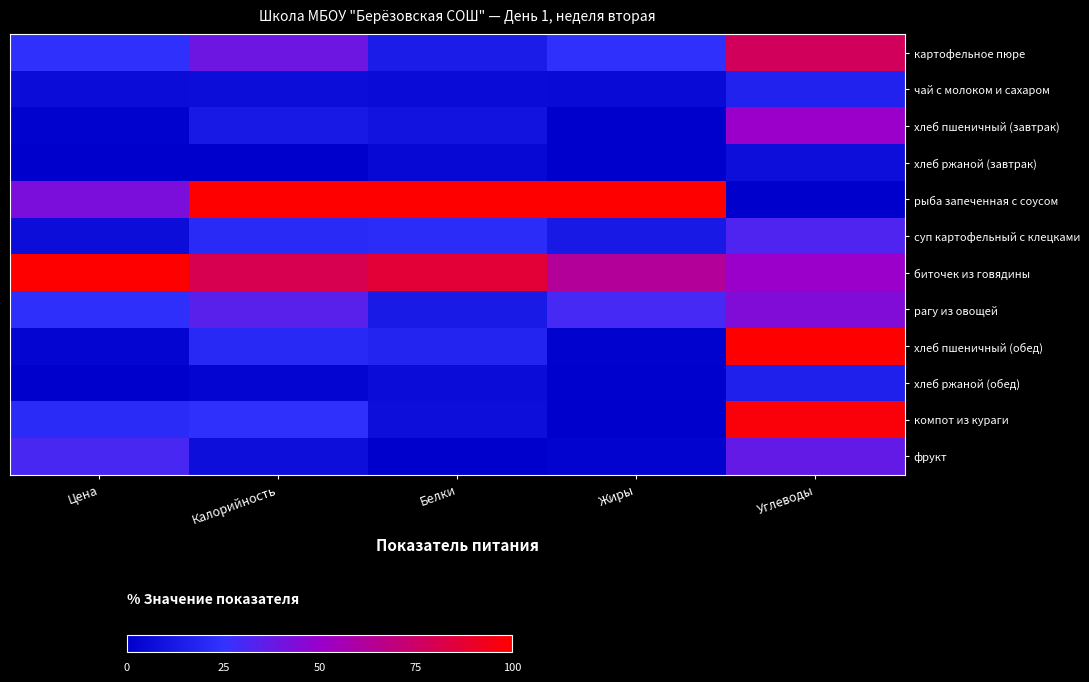

Which series has the largest range (max minus min)?

рыба запеченная с соусом